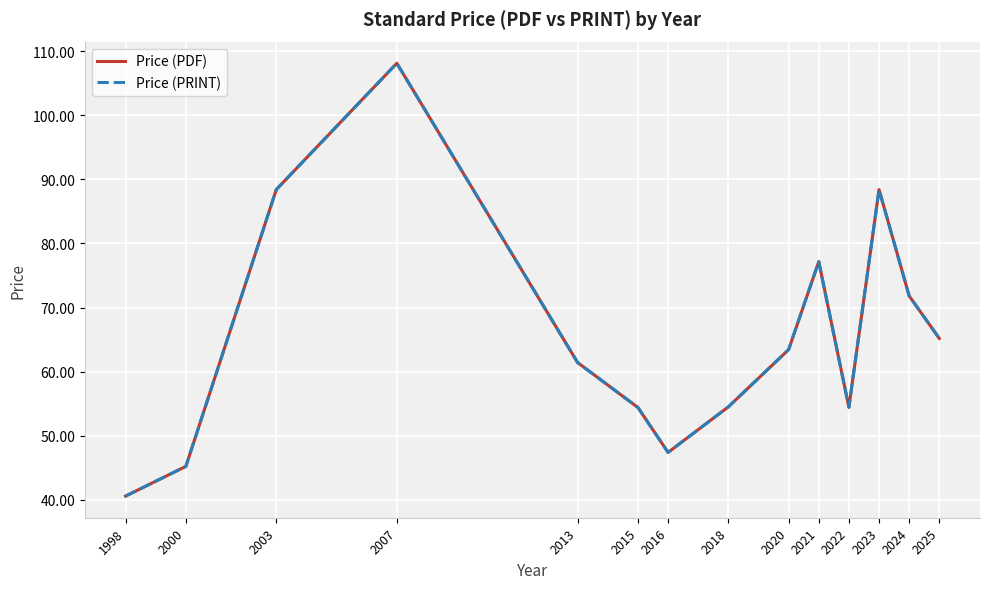

Which series has the largest total across all categories?

Price (PDF)